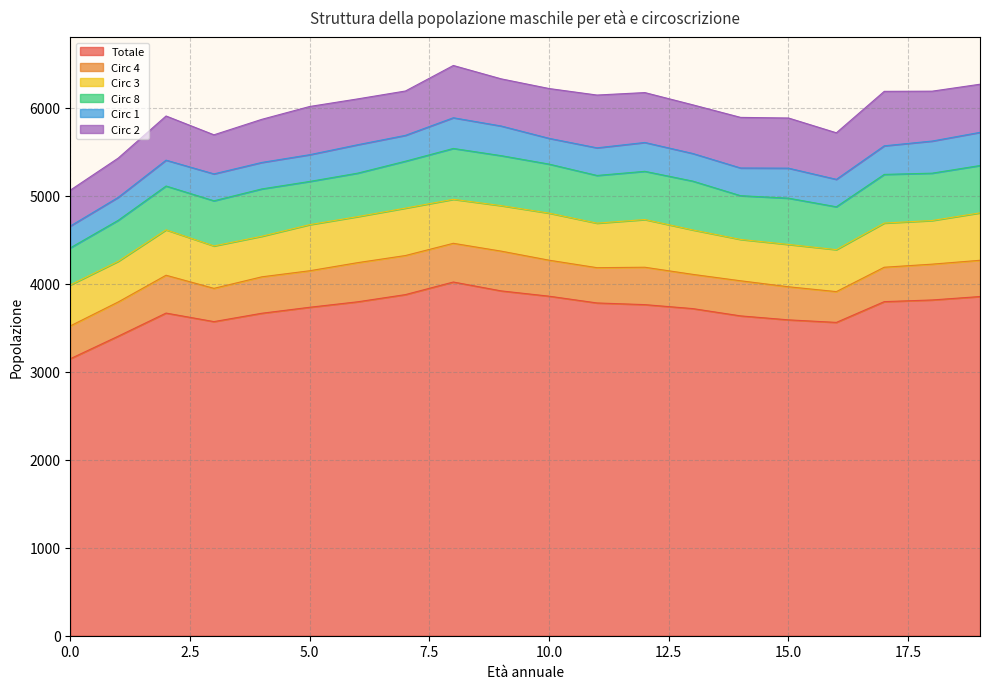

Reading right to left, transcribe all the data shown in this chart.

Totale: 3855	3816	3797	3561	3590	3635	3718	3763	3782	3859	3919	4020	3877	3795	3733	3665	3570	3667	3404	3148
Circ 4: 412	407	391	350	376	399	389	425	401	409	452	440	444	445	415	414	378	430	389	373
Circ 3: 539	496	502	477	481	470	505	542	506	535	517	500	539	523	524	461	482	516	462	466
Circ 8: 538	538	553	487	526	497	555	548	542	557	568	578	533	494	491	538	513	498	466	421
Circ 1: 377	365	325	312	341	315	314	328	314	293	337	349	294	323	304	301	306	294	261	248
Circ 2: 547	567	619	529	570	575	553	567	600	566	536	594	504	521	548	490	444	502	446	408